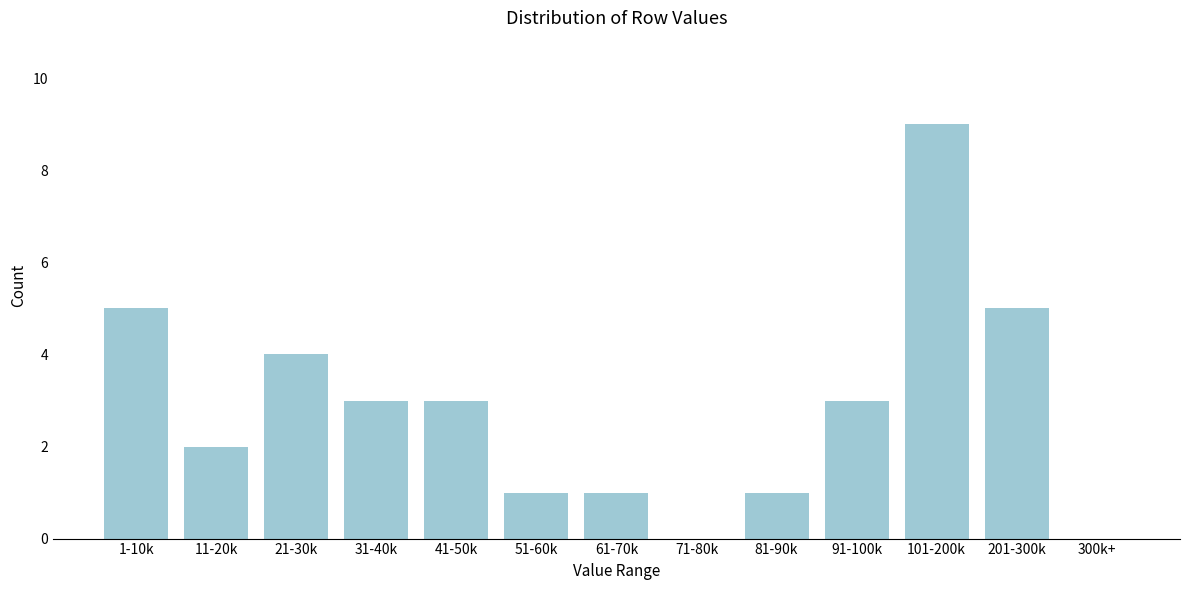

Reading left to right, list all the values displayed in this chart.

1-10k=5	11-20k=2	21-30k=4	31-40k=3	41-50k=3	51-60k=1	61-70k=1	71-80k=0	81-90k=1	91-100k=3	101-200k=9	201-300k=5	300k+=0